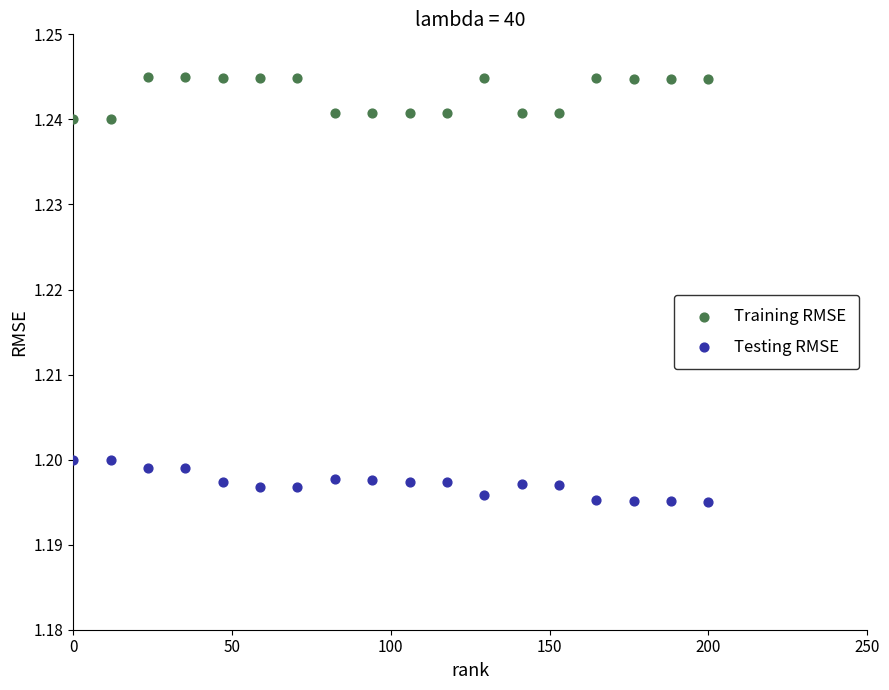

Which series reaches the minimum Y coordinate?

Testing RMSE